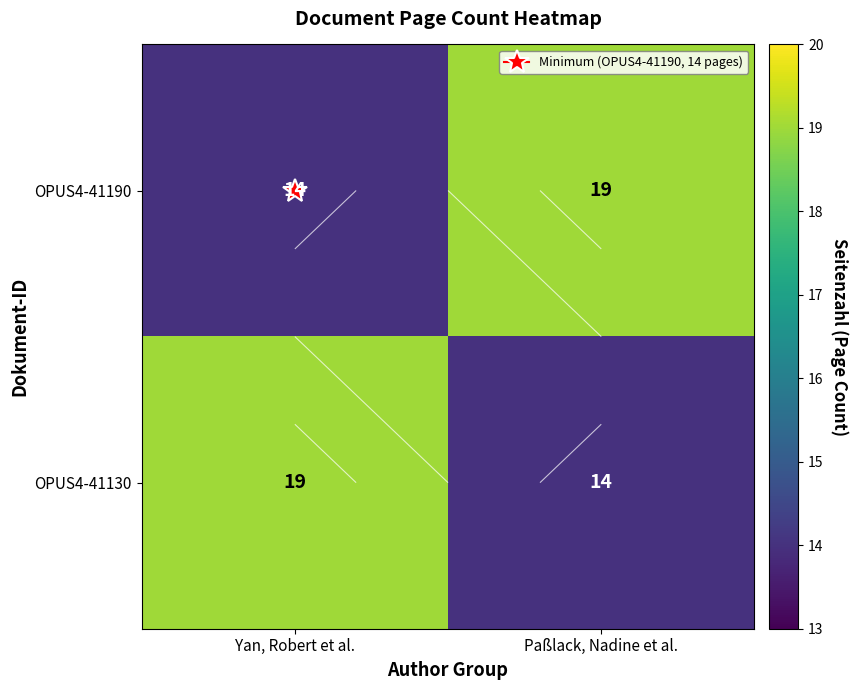

List the labels in order of OPUS4-41190 value, smallest first.

Yan, Robert et al., Paßlack, Nadine et al.